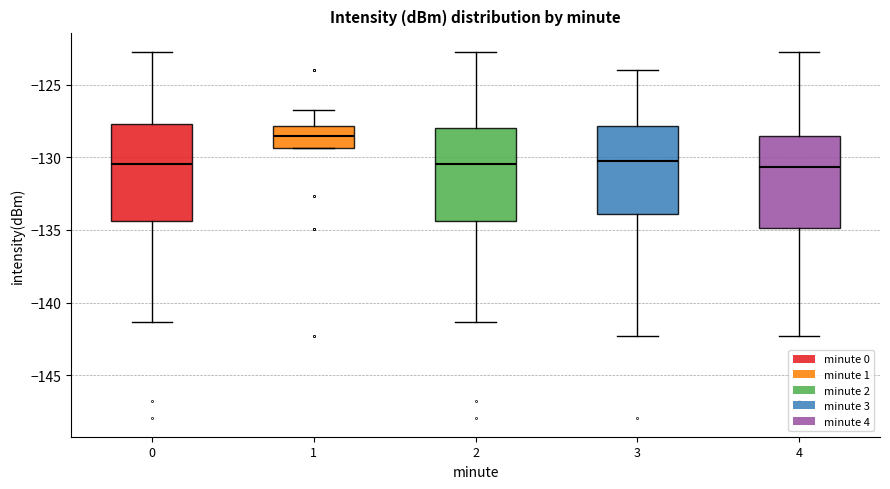

Which box's median line is the highest?

1